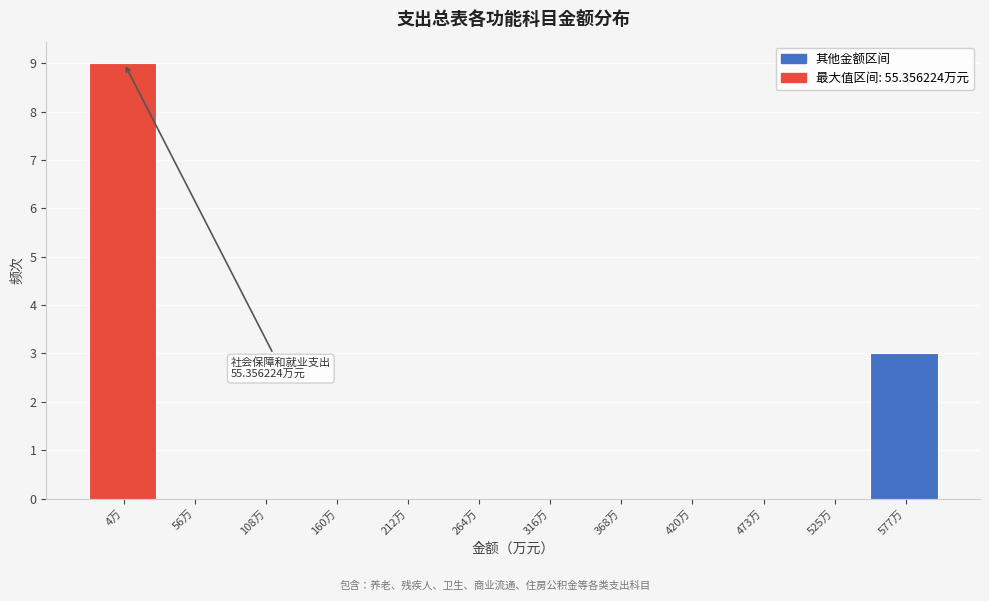

Reading left to right, list all the values displayed in this chart.

4万=9	56万=0	108万=0	160万=0	212万=0	264万=0	316万=0	368万=0	420万=0	473万=0	525万=0	577万=3